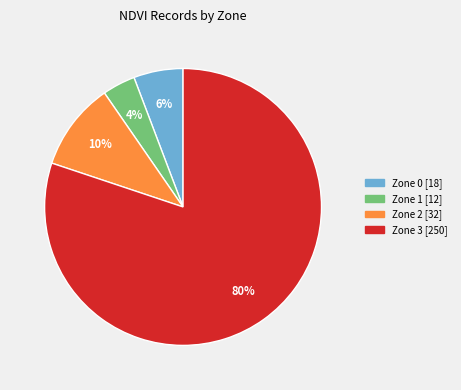

Is it true that Zone 0 is 6% of the pie?

True